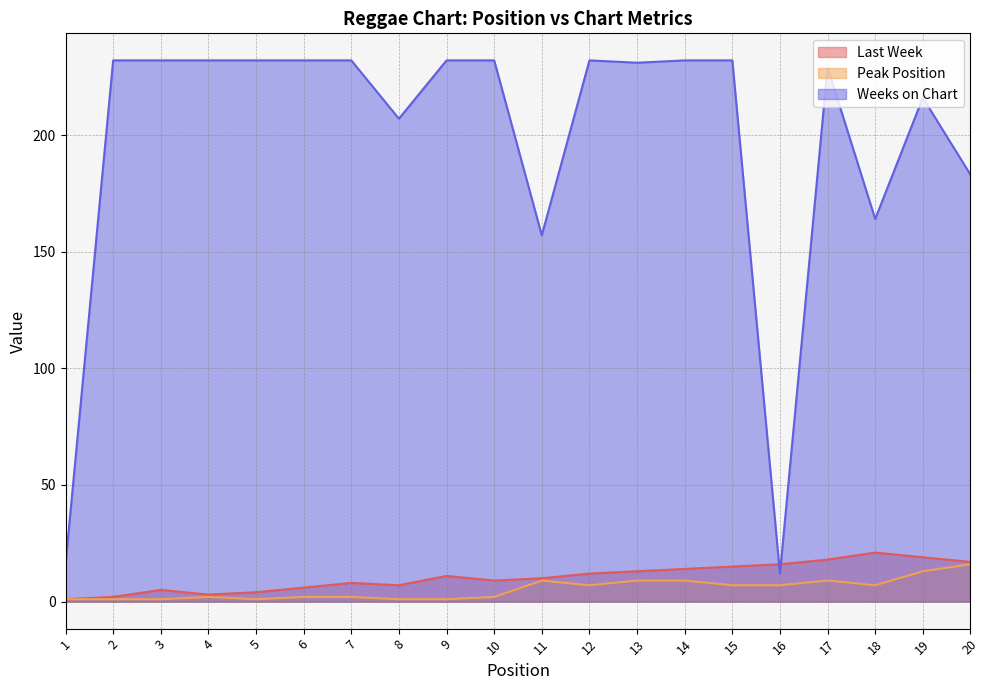

Which series has the largest total across all categories?

Weeks on Chart